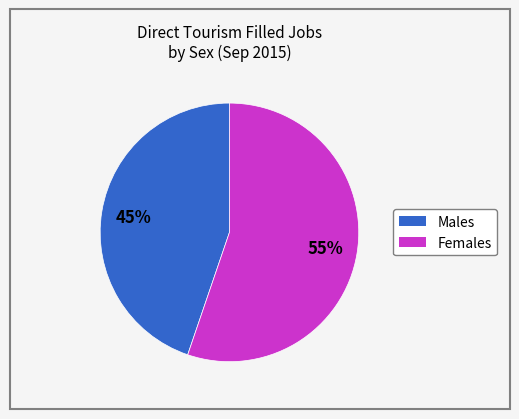

Count the number of slices in the pie.

2